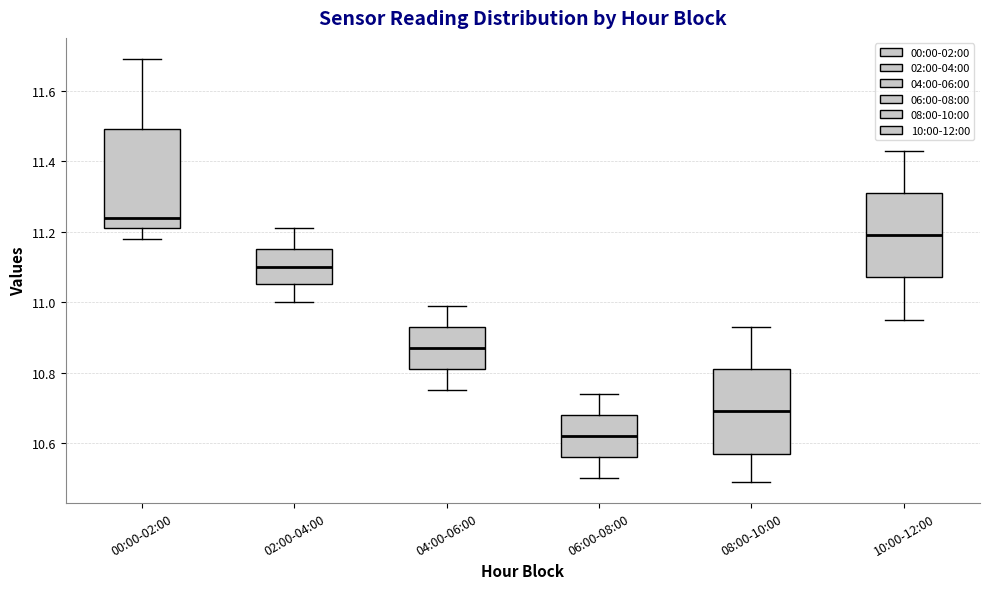

Where does the median line of the box for 04:00-06:00 sit on the y-axis? The values are not printed on the chart, so give them approximately, as read against the axis.

10.88